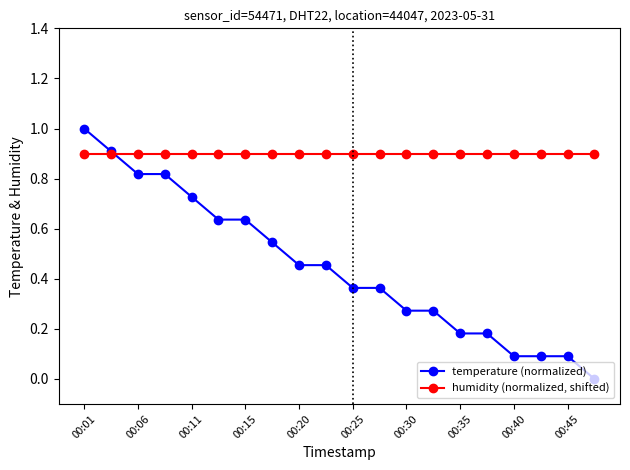

What is the greatest value displayed?

1.0